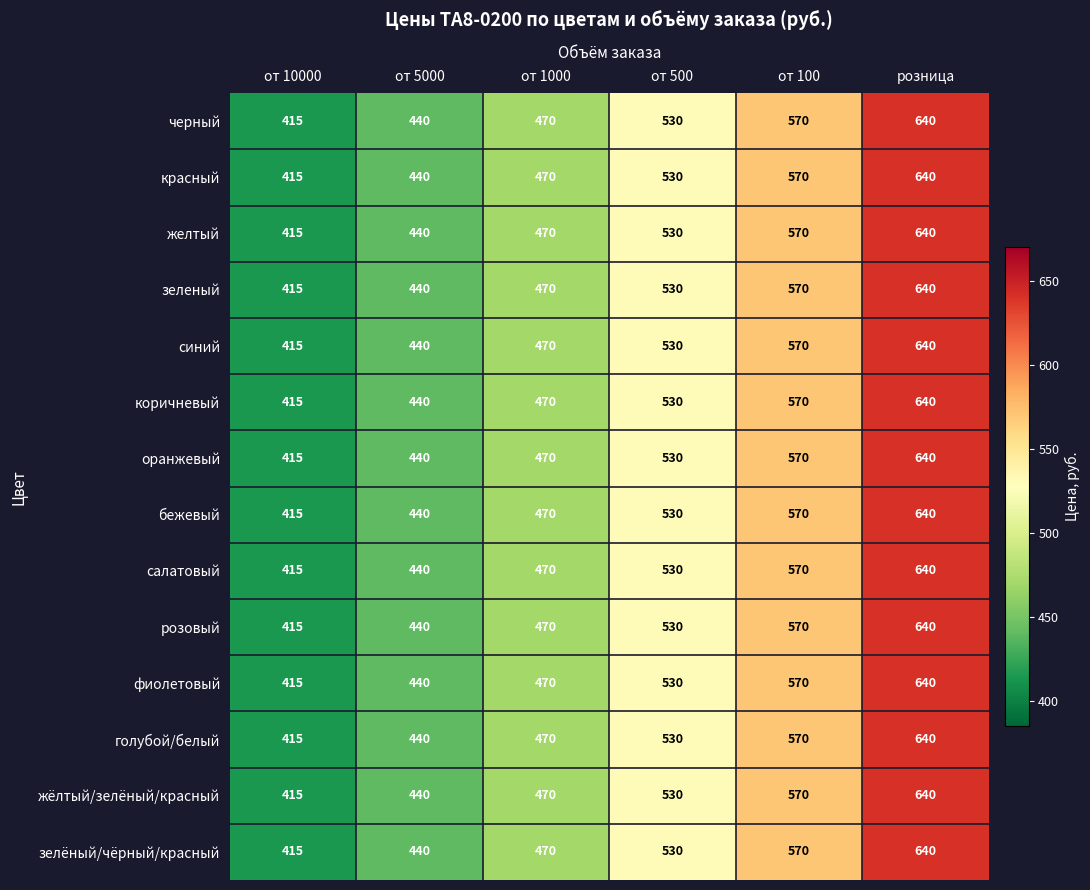

Count the number of data series in this chart.

14